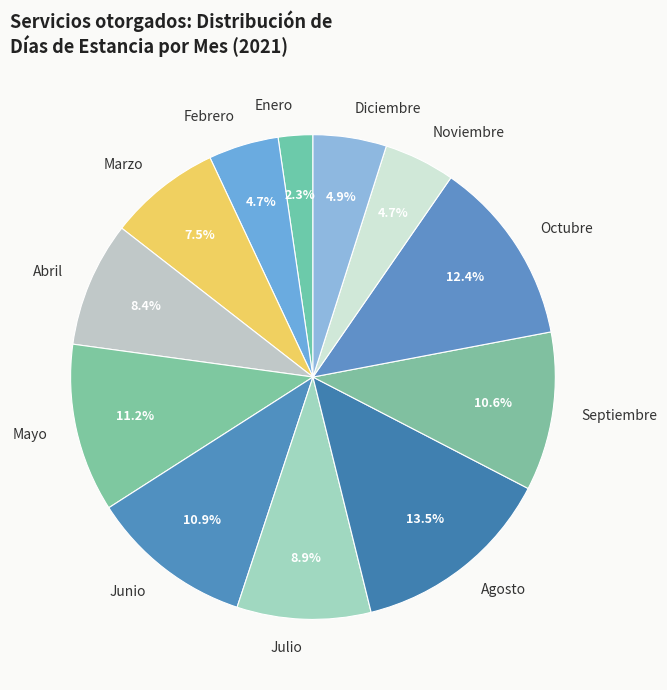

What is the largest slice in the pie chart?

Agosto